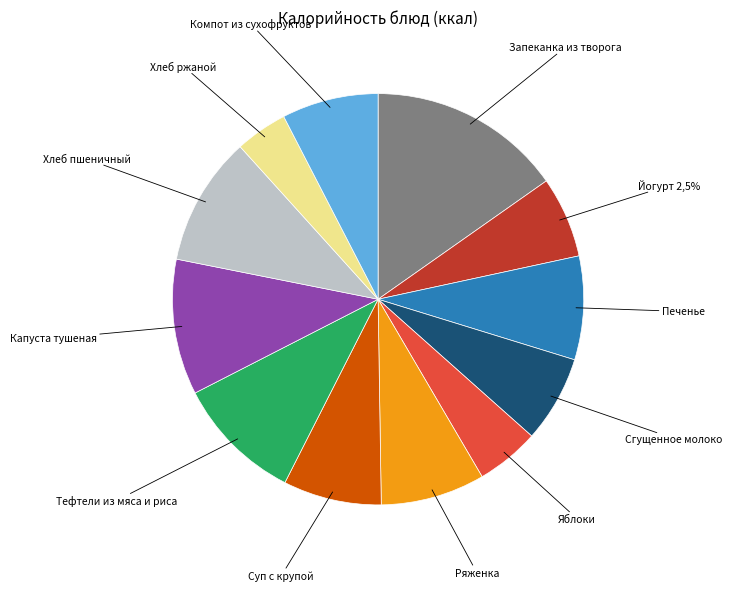

Which slice is the largest?

Запеканка из творога